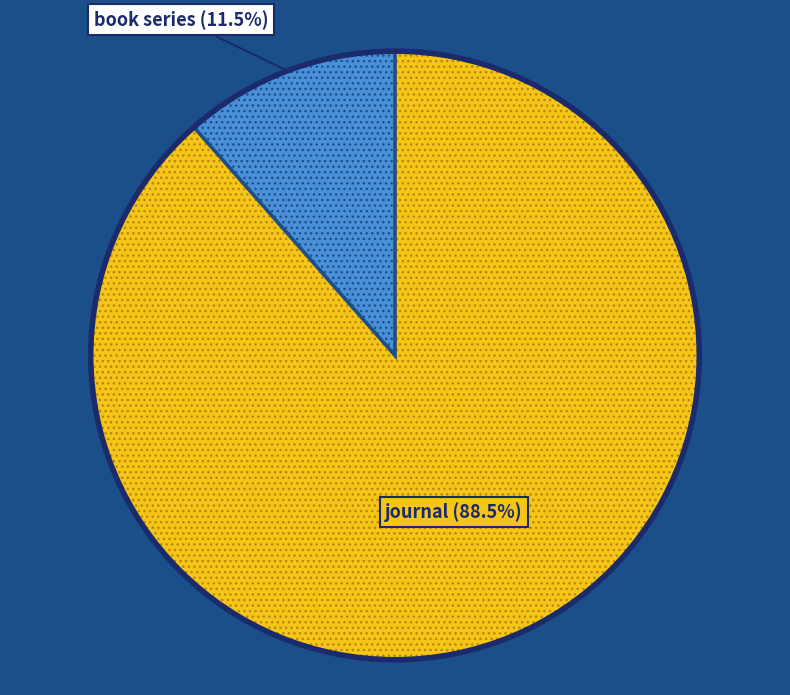

What is the majority slice?

journal